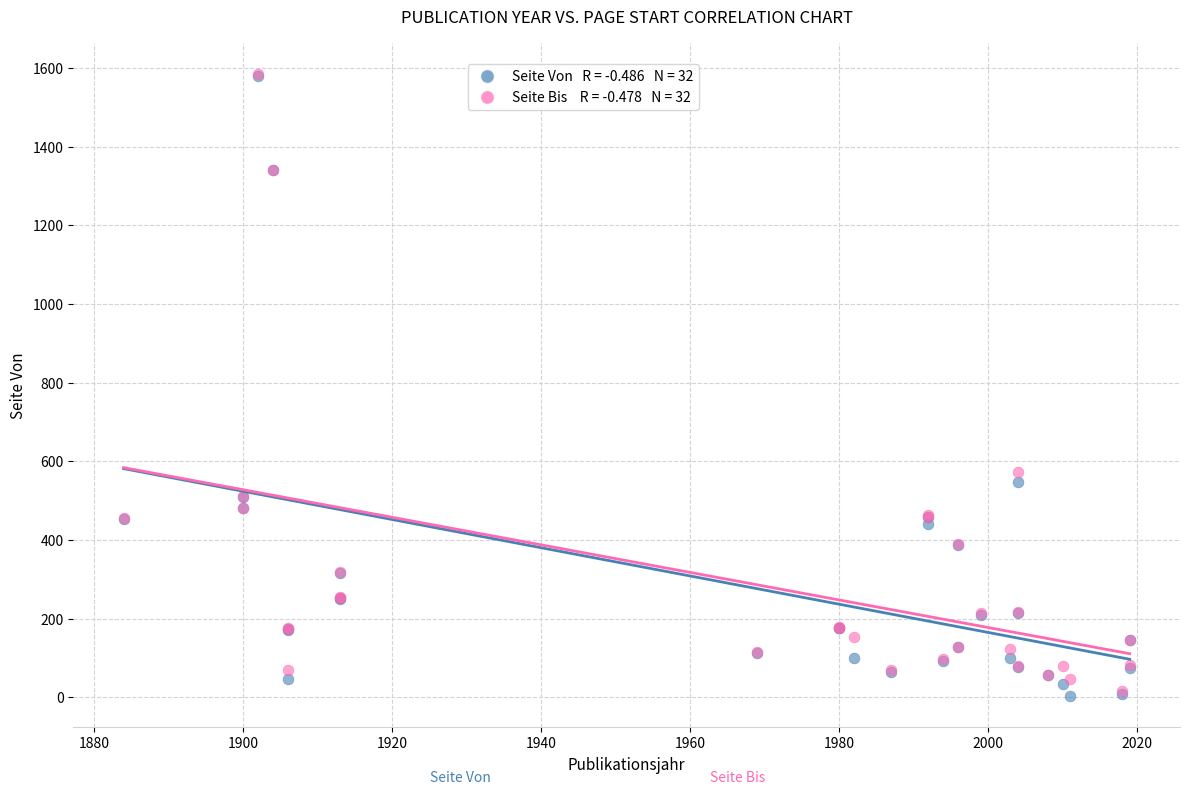

Across all series, what Y value is closest to 793?

574